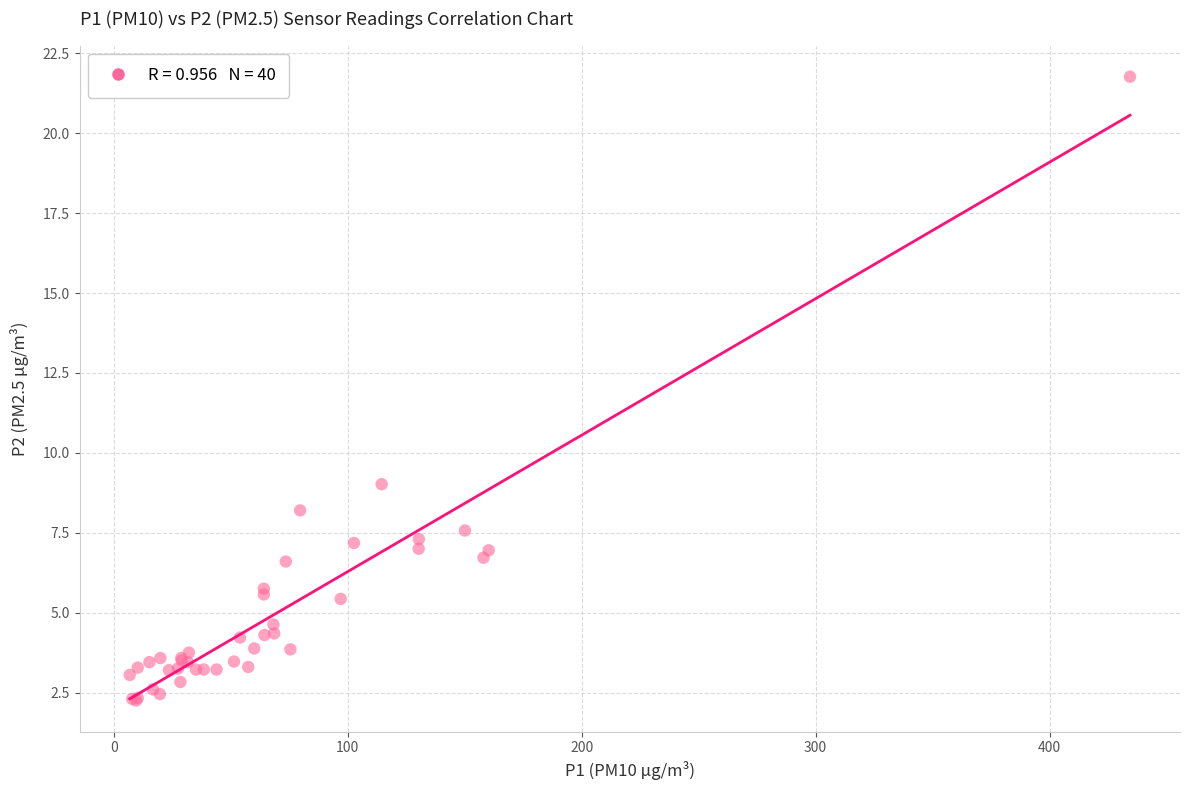

What Y value in the scatter plot is closest to 12?

9.0